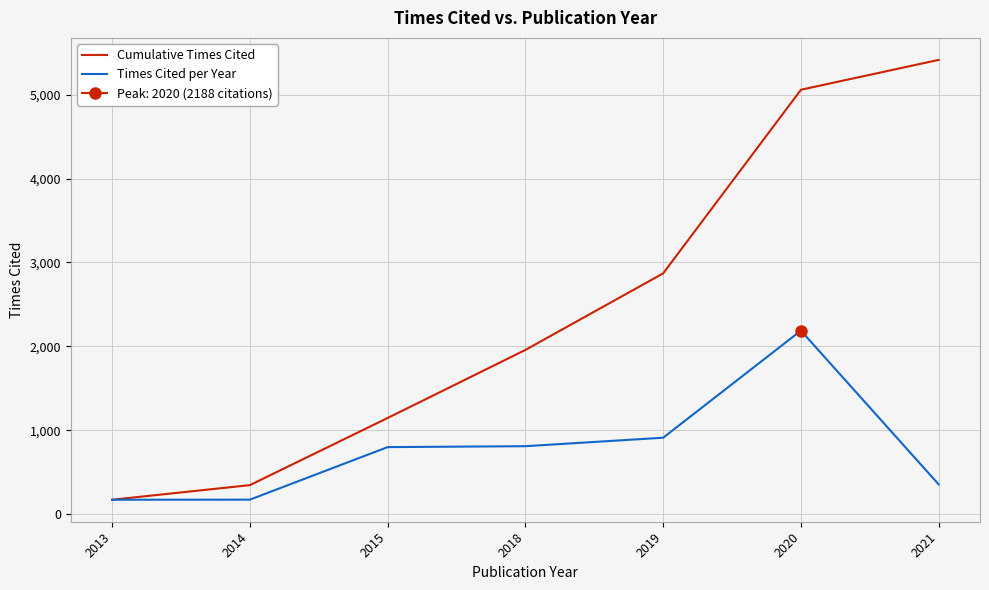

Is the value of Times Cited per Year at 2019 greater than the value of Cumulative Times Cited at 2020?

No